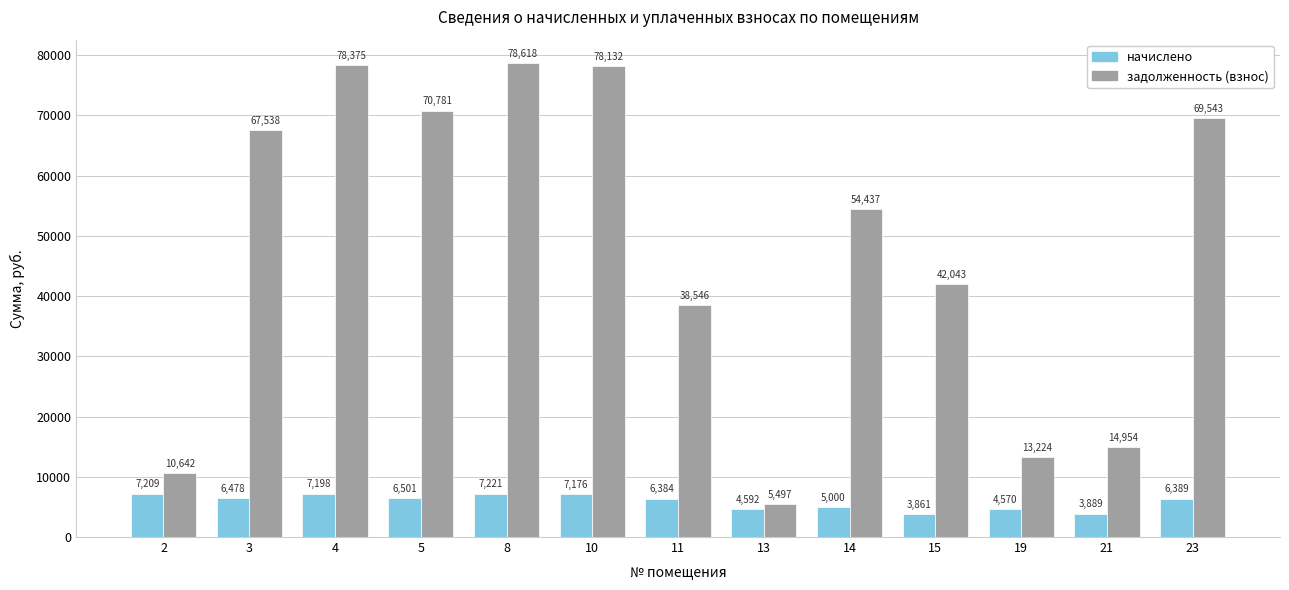

How many data points in задолженность (взнос) are less than 54437?

6